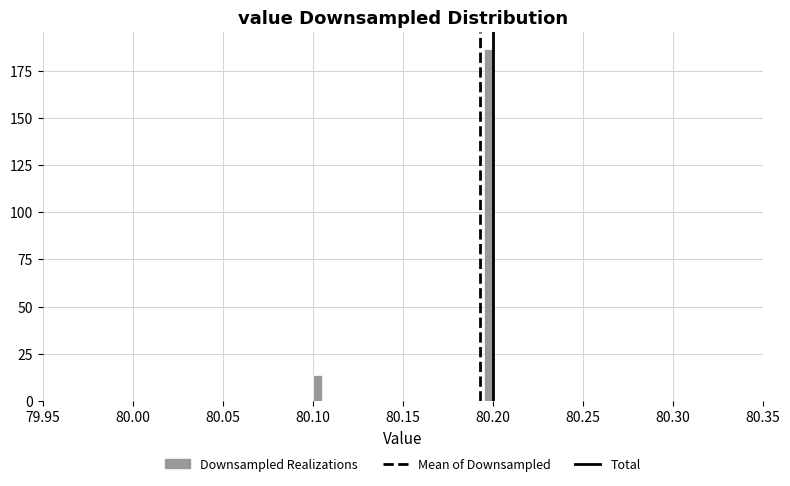

Around what value on the x-axis is the tallest bar? Give the approximate position of its centre, as read against the axis.

80.200